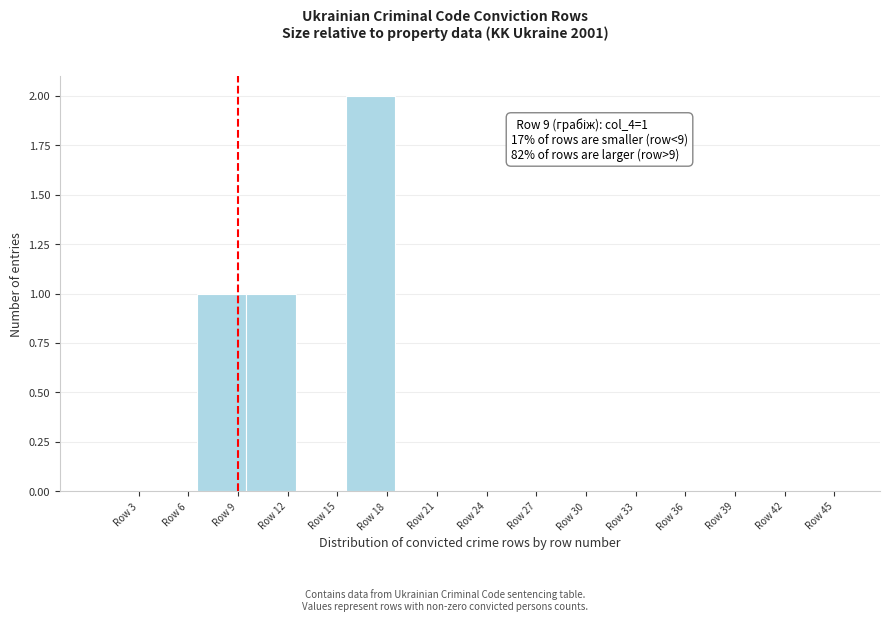

Over which range of the x-axis is the bar tallest?

15.5 to 18.5